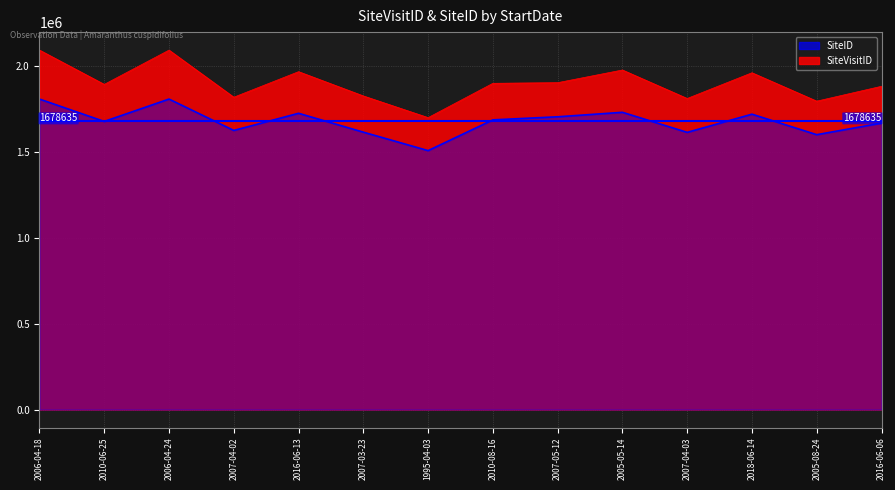

Reading left to right, list all the values displayed in this chart.

SiteVisitID: 2093957	1894179	2093878	1819489	1968249	1826864	1700577	1900465	1904174	1978005	1812074	1961924	1796475	1883089
SiteID: 1808619	1678261	1808620	1625935	1725737	1615881	1508333	1687440	1705420	1731513	1614716	1720597	1601173	1668654